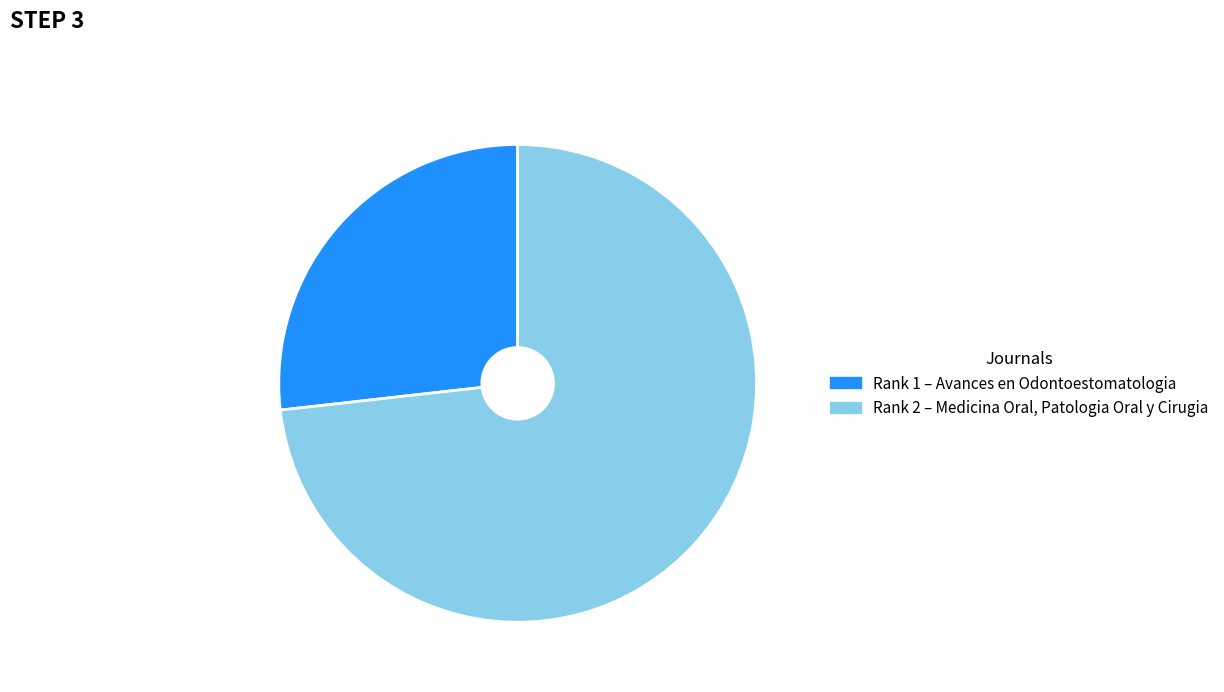

To the nearest percent, what is the difference between the largest and smallest slice percentages?

46%